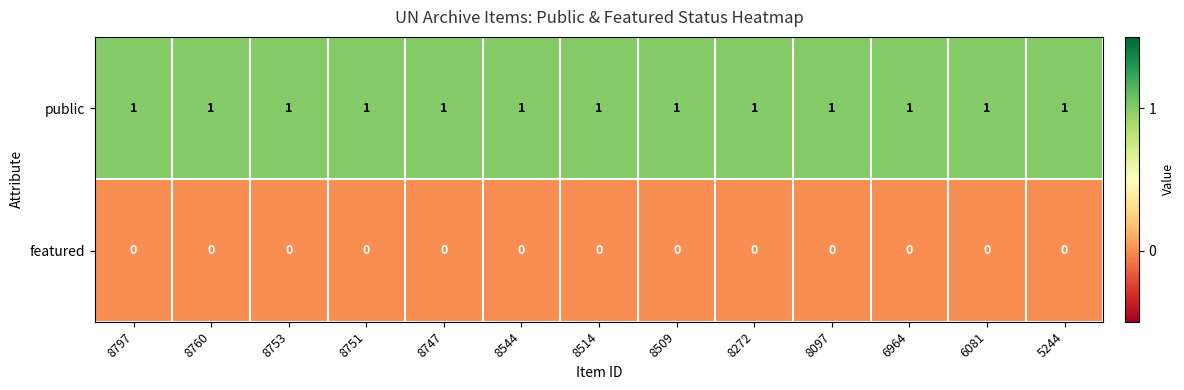

The featured series shows 0 at 8753. True or false?

True